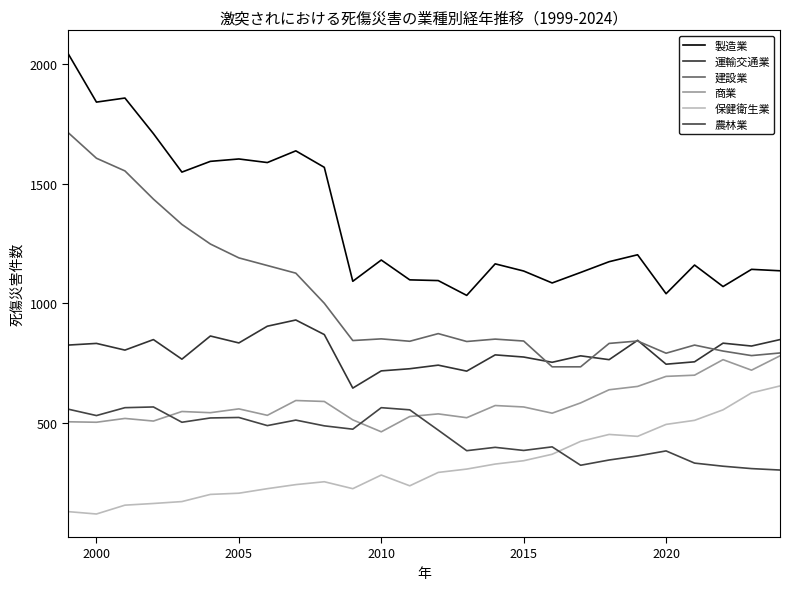

What is the difference between the maximum and second lowest values in the 運輸交通業 series?

214